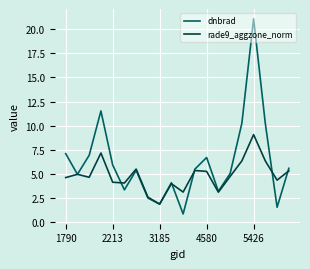

Rank the series by their average value, from lowest to highest.

rade9_aggzone_norm, dnbrad